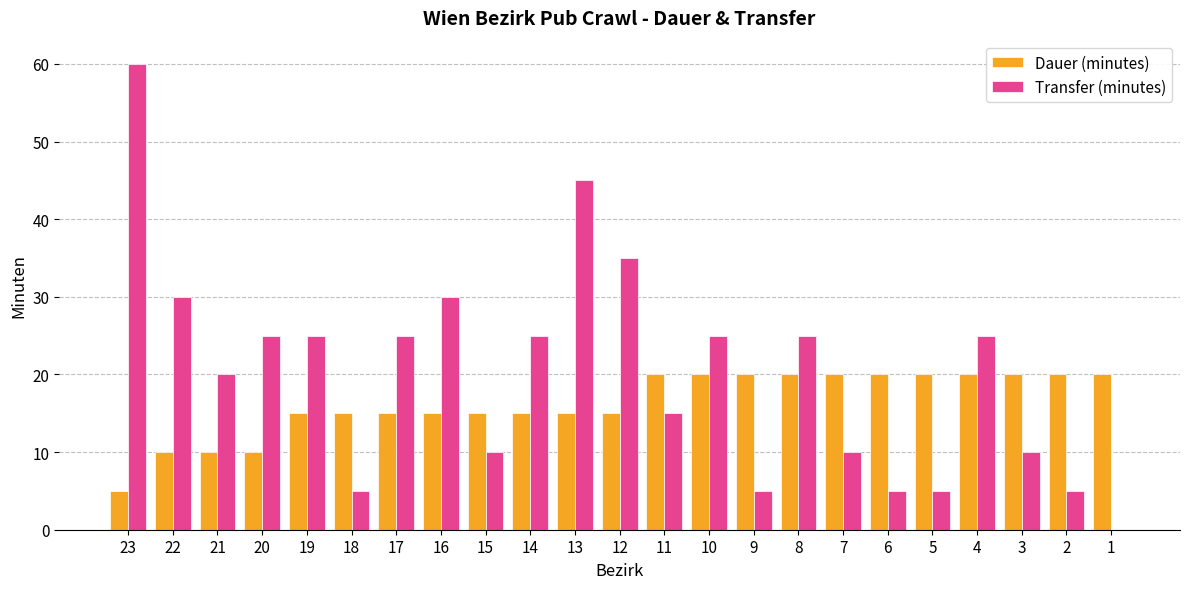

Is it true that Transfer (minutes) equals 25 at 20?

True